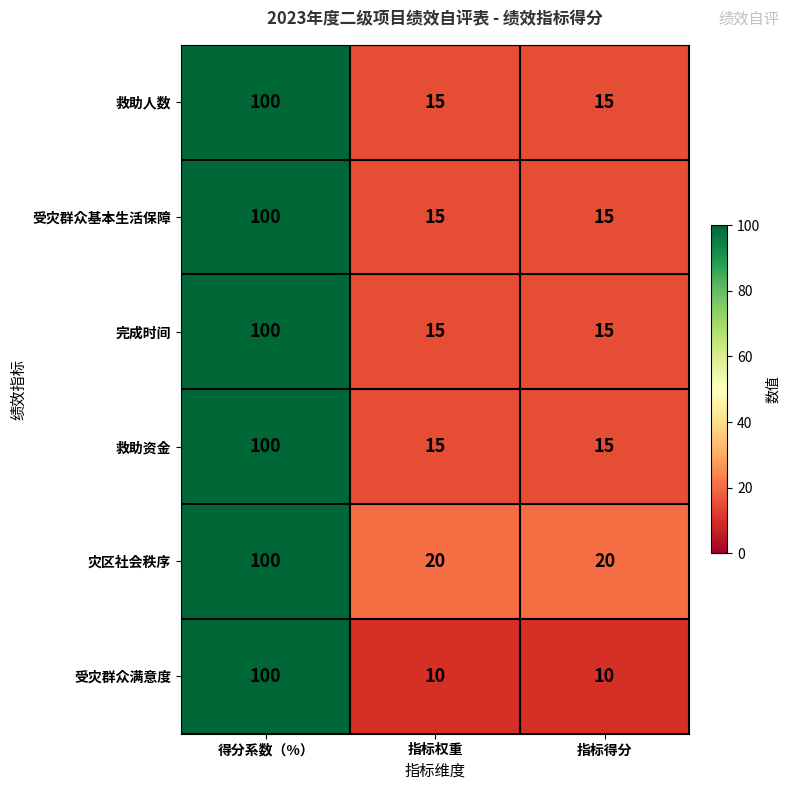

Reading left to right, transcribe all the data shown in this chart.

救助人数: 100	15	15
受灾群众基本生活保障: 100	15	15
完成时间: 100	15	15
救助资金: 100	15	15
灾区社会秩序: 100	20	20
受灾群众满意度: 100	10	10